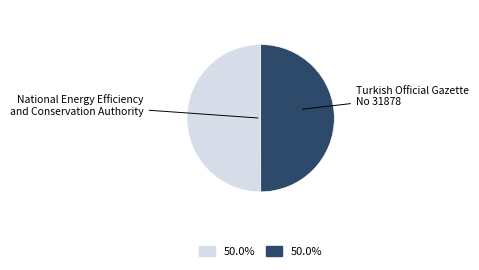

How many slices are in this pie chart?

2